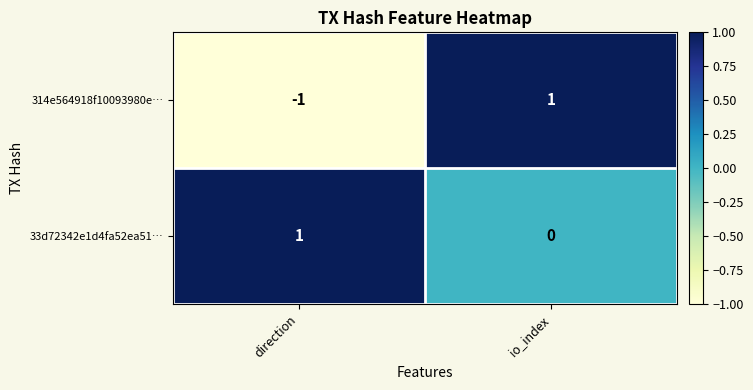

At which category is the sum across all series the highest?

io_index